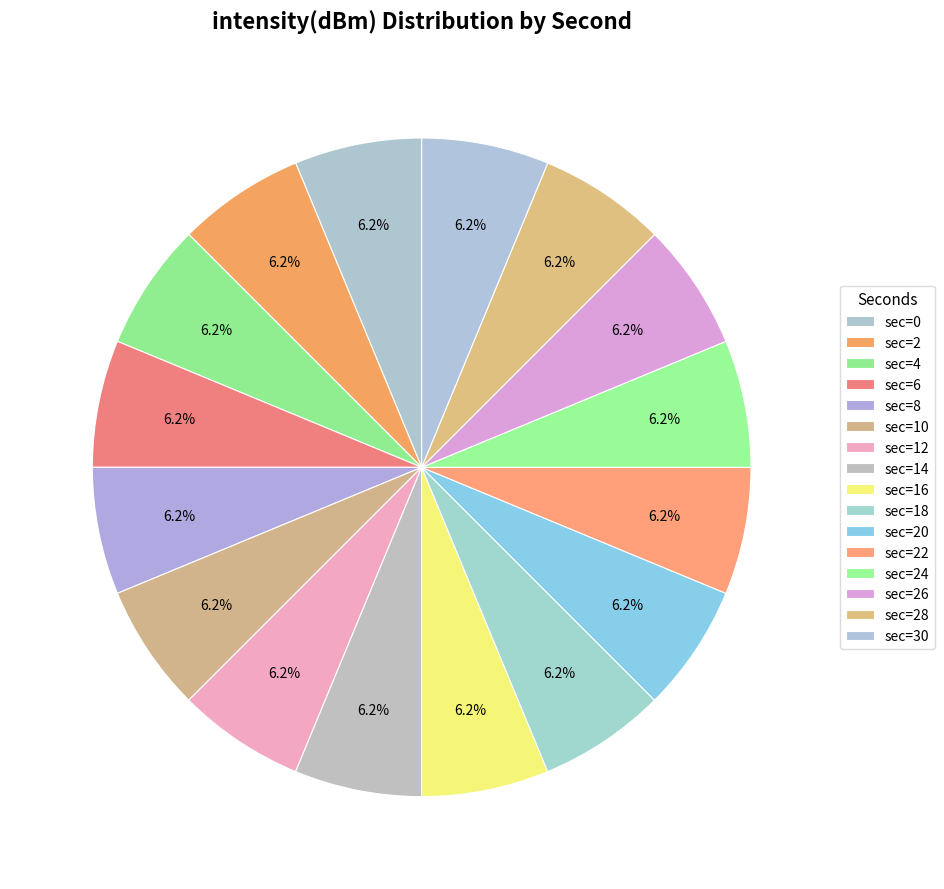

How many segments does this pie chart have?

16